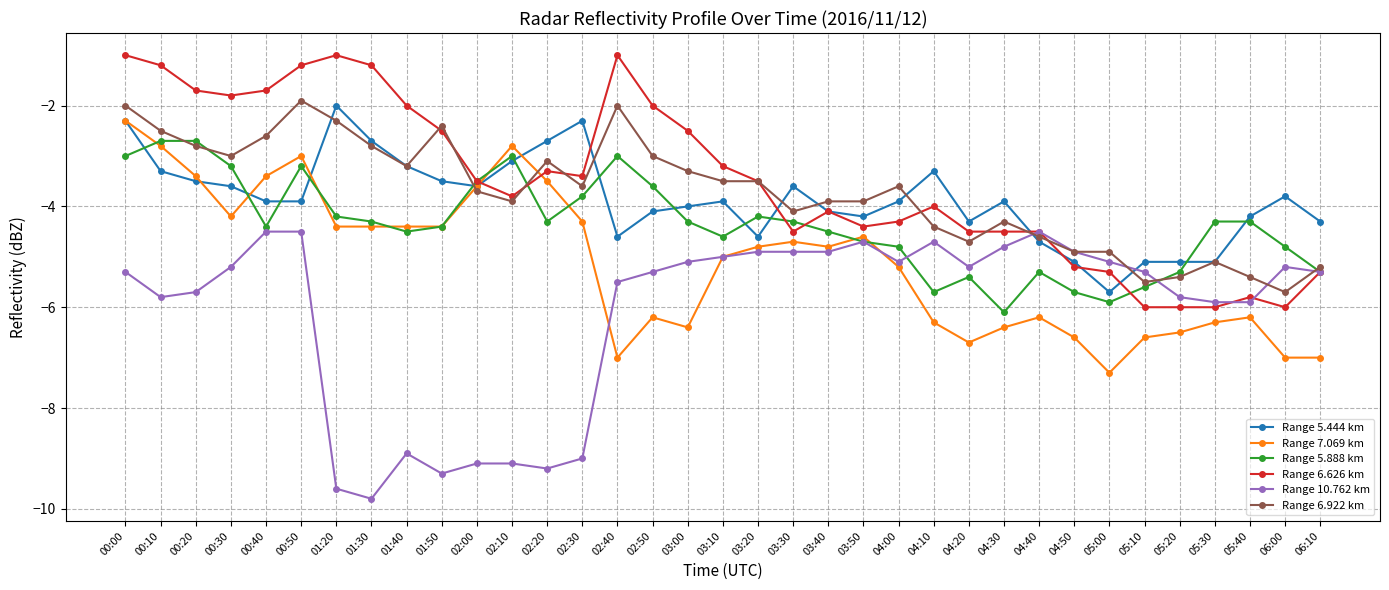

The value of Range 5.444 km at 06:00 is -3.8. True or false?

True